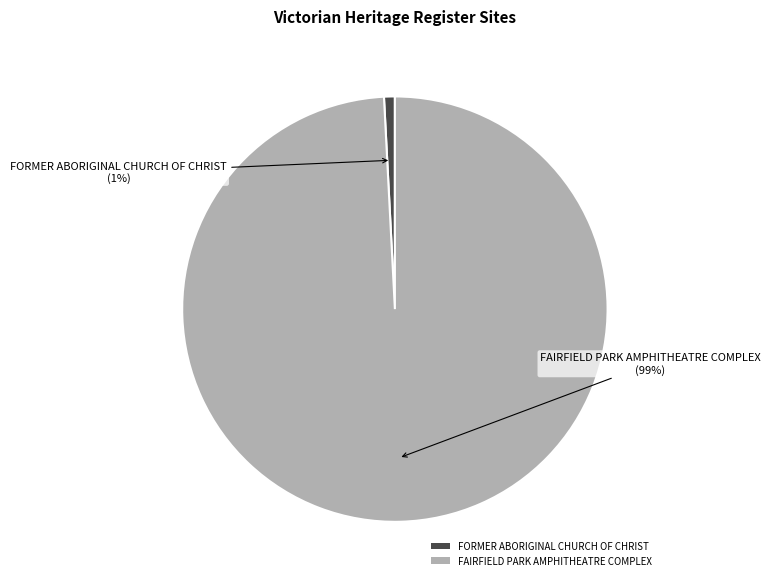

Which slice is the largest?

FAIRFIELD PARK AMPHITHEATRE COMPLEX